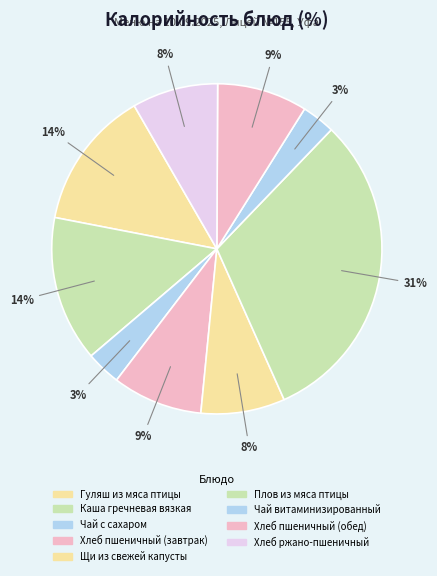

How many slices are in this pie chart?

9